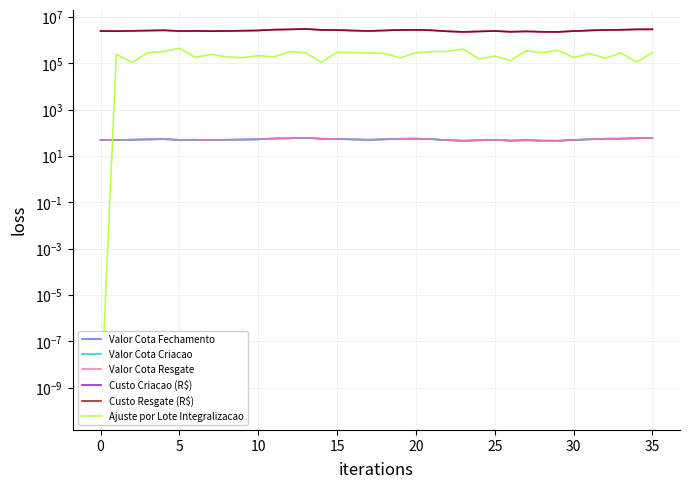

How many interior local valleys does the Valor Cota Resgate series have?

7